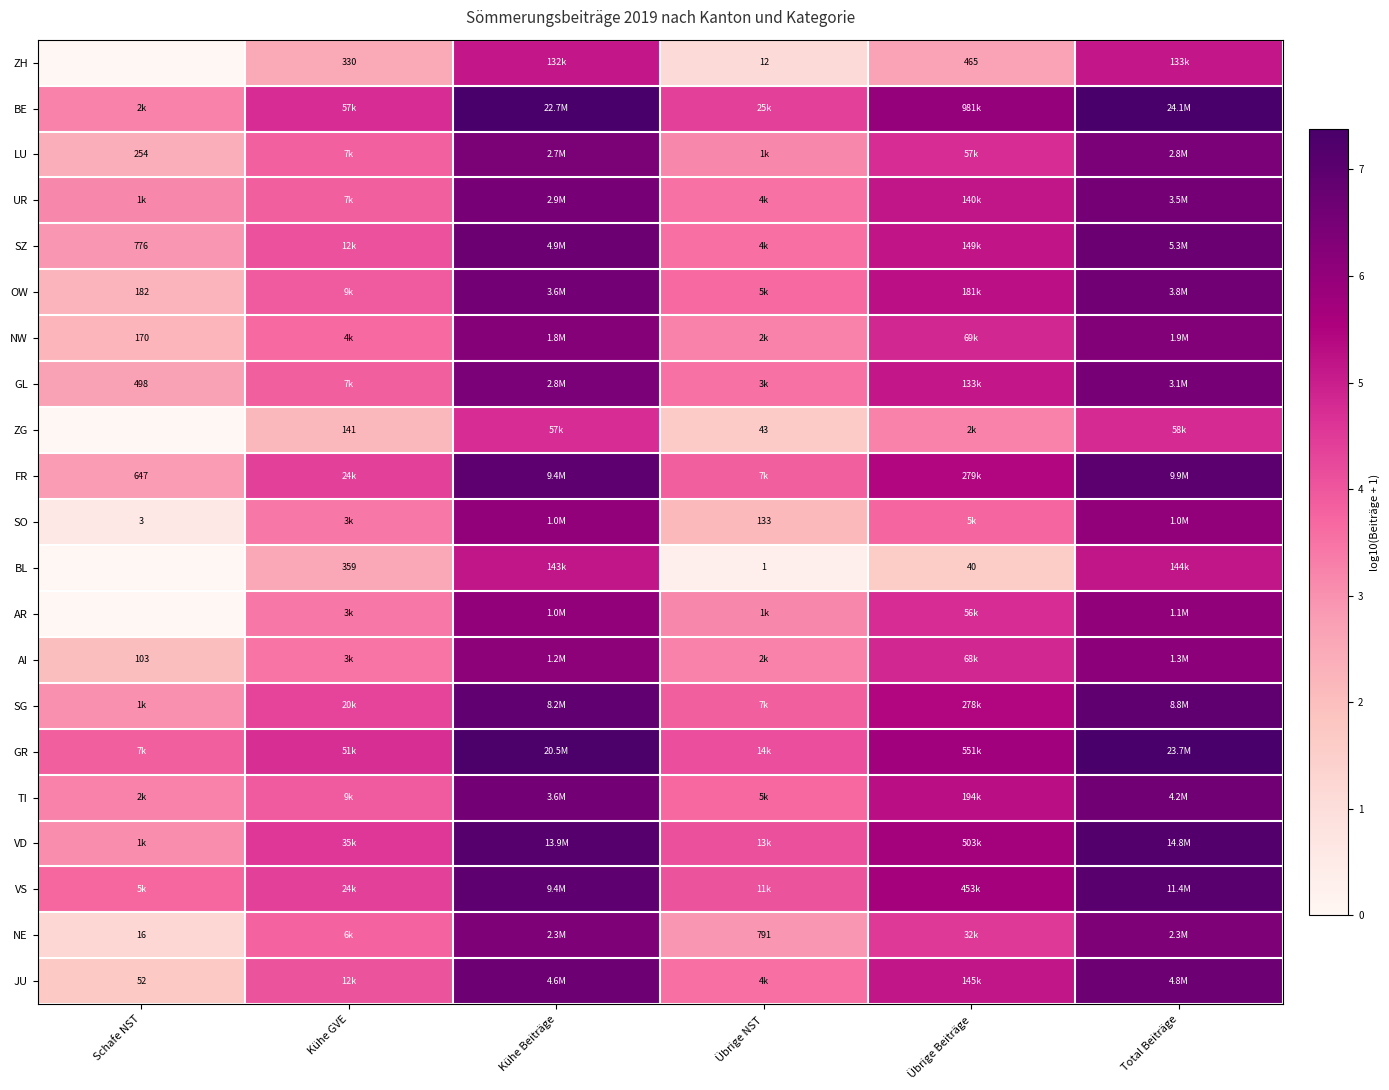

The GL series shows 3.5 at Übrige NST. True or false?

True